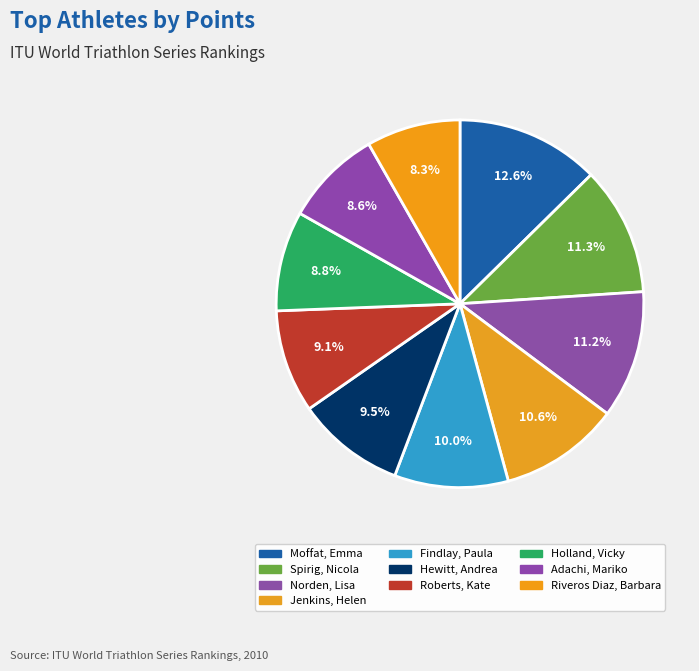

To the nearest percent, what is the average slice percentage?

10%